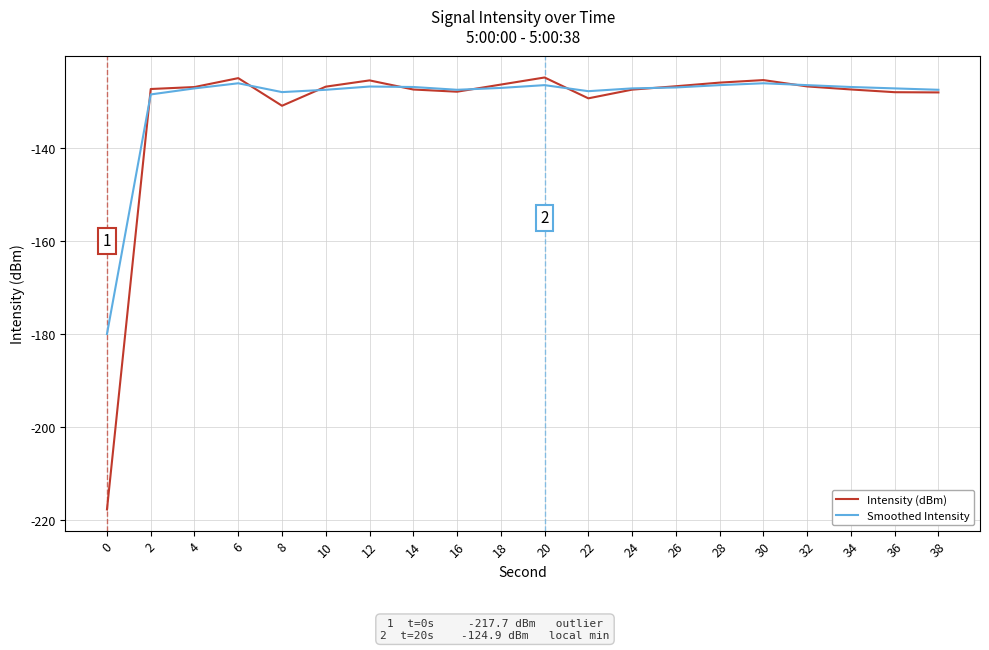

What is the total value across all series at 30?

-251.5